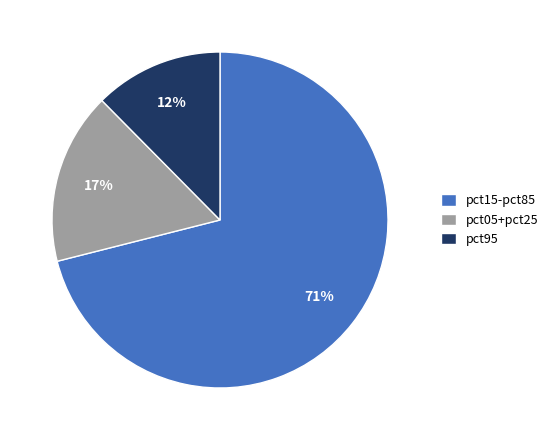

To the nearest percent, what portion does pct05+pct25 represent?

17%